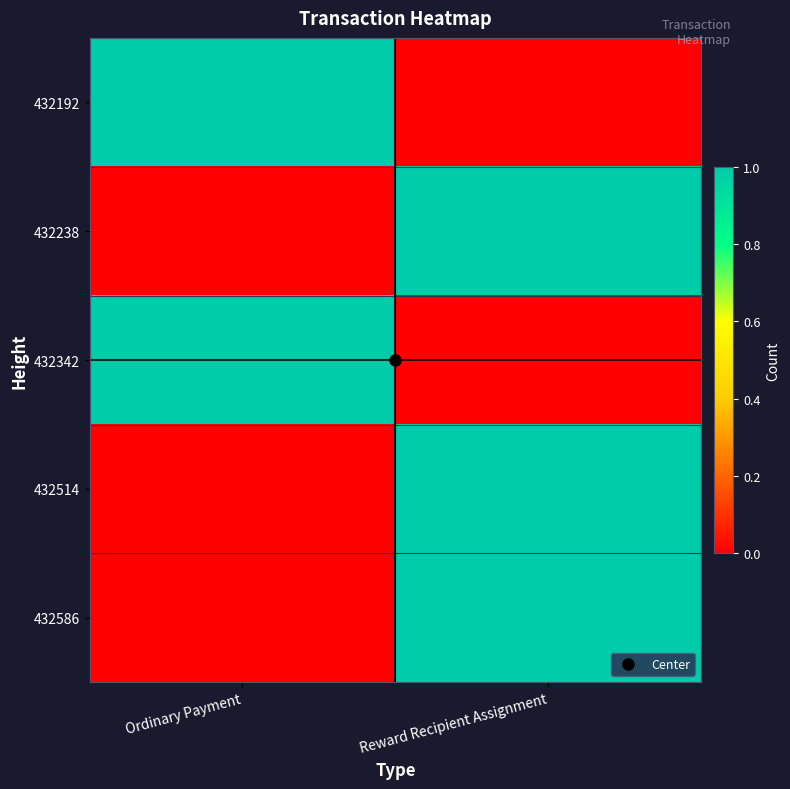

Reading left to right, list all the values displayed in this chart.

432192: Ordinary Payment=1	Reward Recipient Assignment=0
432238: Ordinary Payment=0	Reward Recipient Assignment=1
432342: Ordinary Payment=1	Reward Recipient Assignment=0
432514: Ordinary Payment=0	Reward Recipient Assignment=1
432586: Ordinary Payment=0	Reward Recipient Assignment=1